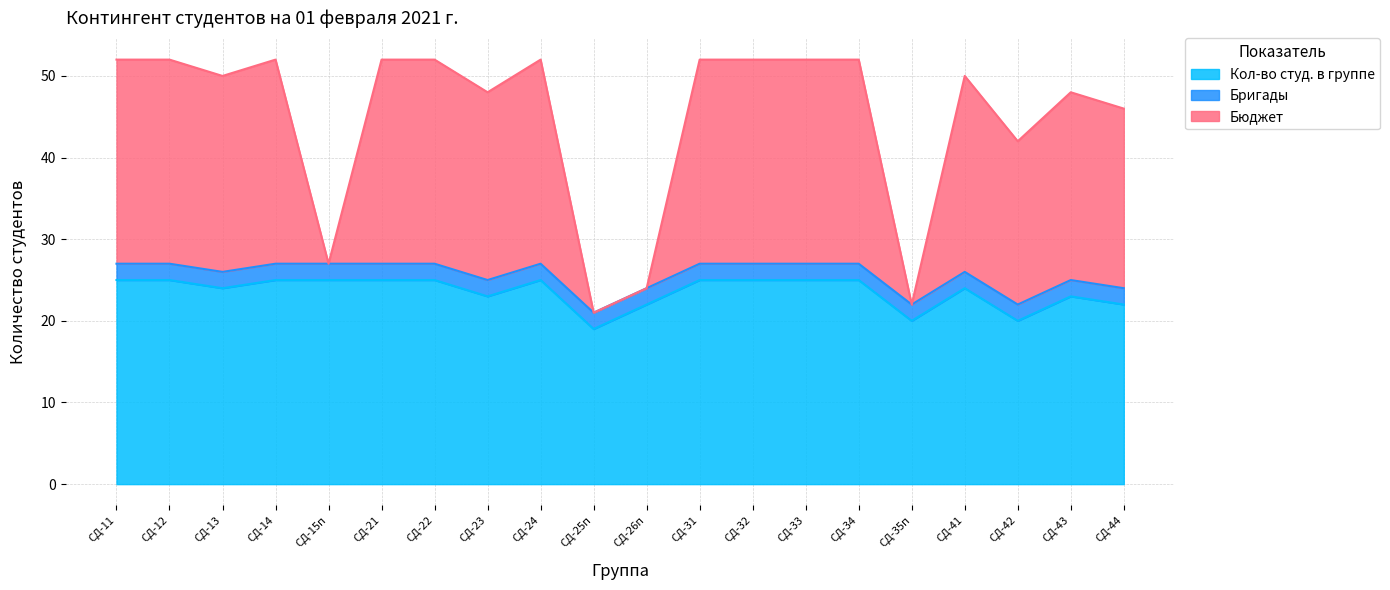

What is the difference between the second highest and minimum values in the Кол-во студ. в группе series?

6